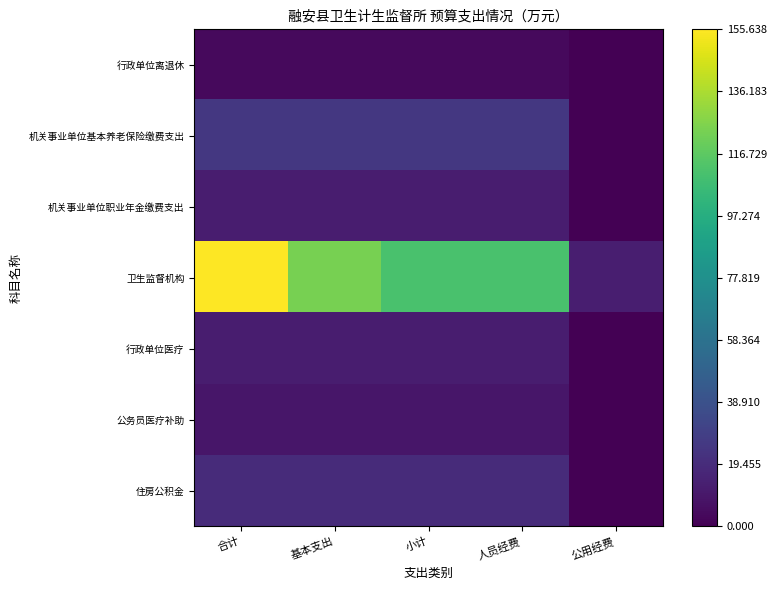

Reading left to right, transcribe all the data shown in this chart.

行政单位离退休: 合计=3.7	基本支出=3.7	小计=3.7	人员经费=3.7	公用经费=0.0
机关事业单位基本养老保险缴费支出: 合计=25.2	基本支出=25.2	小计=25.2	人员经费=25.2	公用经费=0.0
机关事业单位职业年金缴费支出: 合计=12.6	基本支出=12.6	小计=12.6	人员经费=12.6	公用经费=0.0
卫生监督机构: 合计=155.6	基本支出=123.6	小计=110.8	人员经费=110.8	公用经费=12.9
行政单位医疗: 合计=12.3	基本支出=12.3	小计=12.3	人员经费=12.3	公用经费=0.0
公务员医疗补助: 合计=9.4	基本支出=9.4	小计=9.4	人员经费=9.4	公用经费=0.0
住房公积金: 合计=18.9	基本支出=18.9	小计=18.9	人员经费=18.9	公用经费=0.0